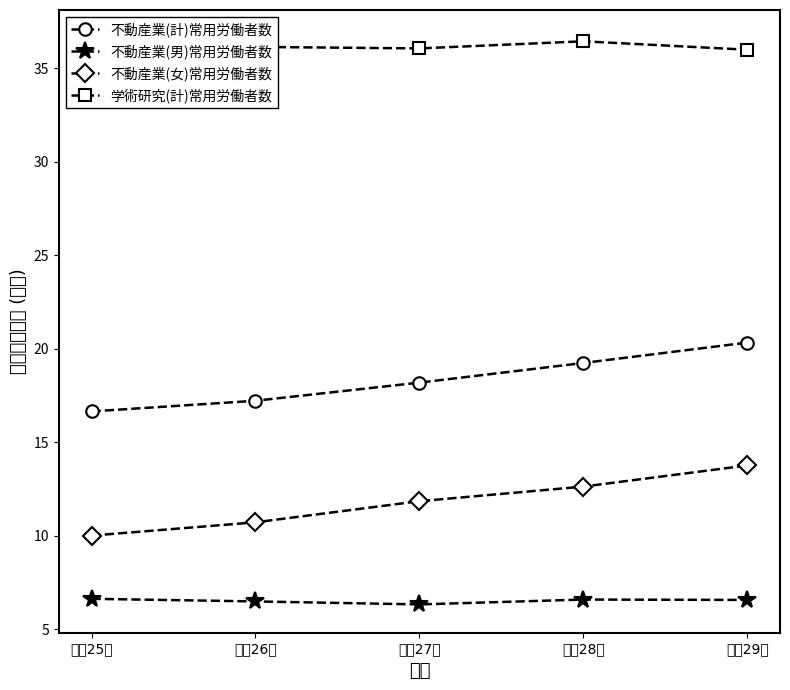

What is the difference between the maximum and minimum values in the 学術研究(計)常用労働者数 series?

0.6